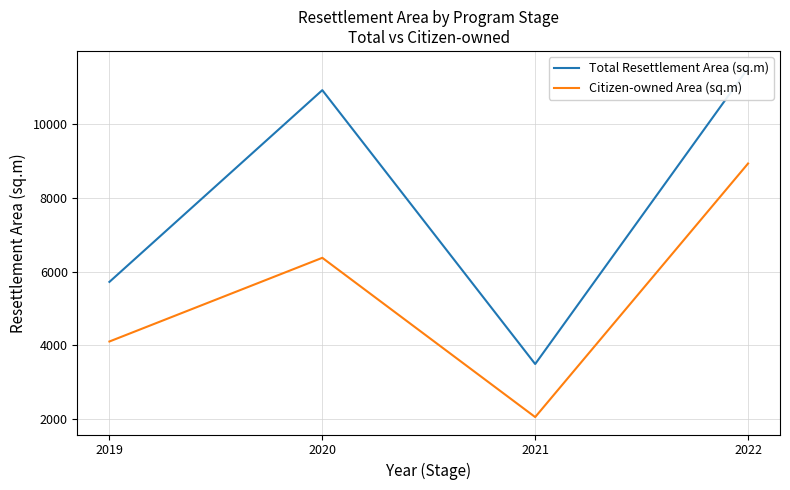

Between 2022 and 2021, which is larger?

2022